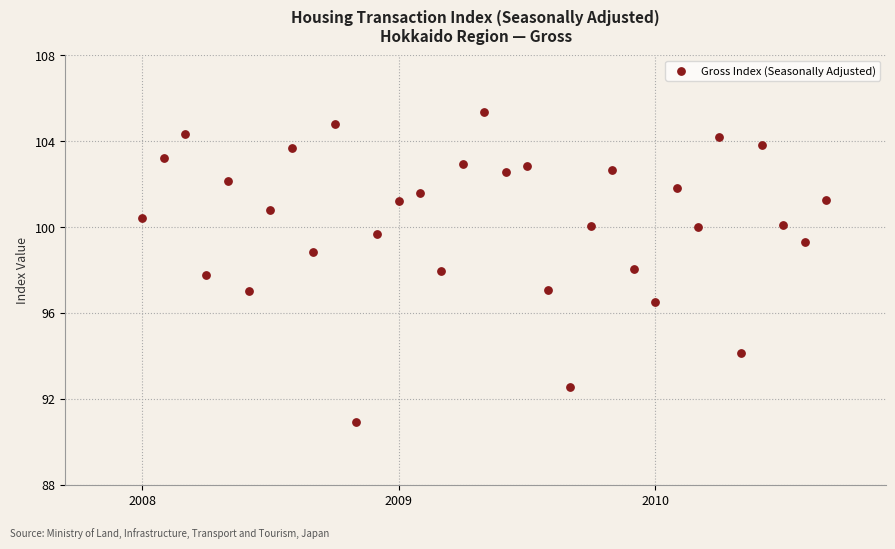

What is the range of Y values (max minus min)?

14.5